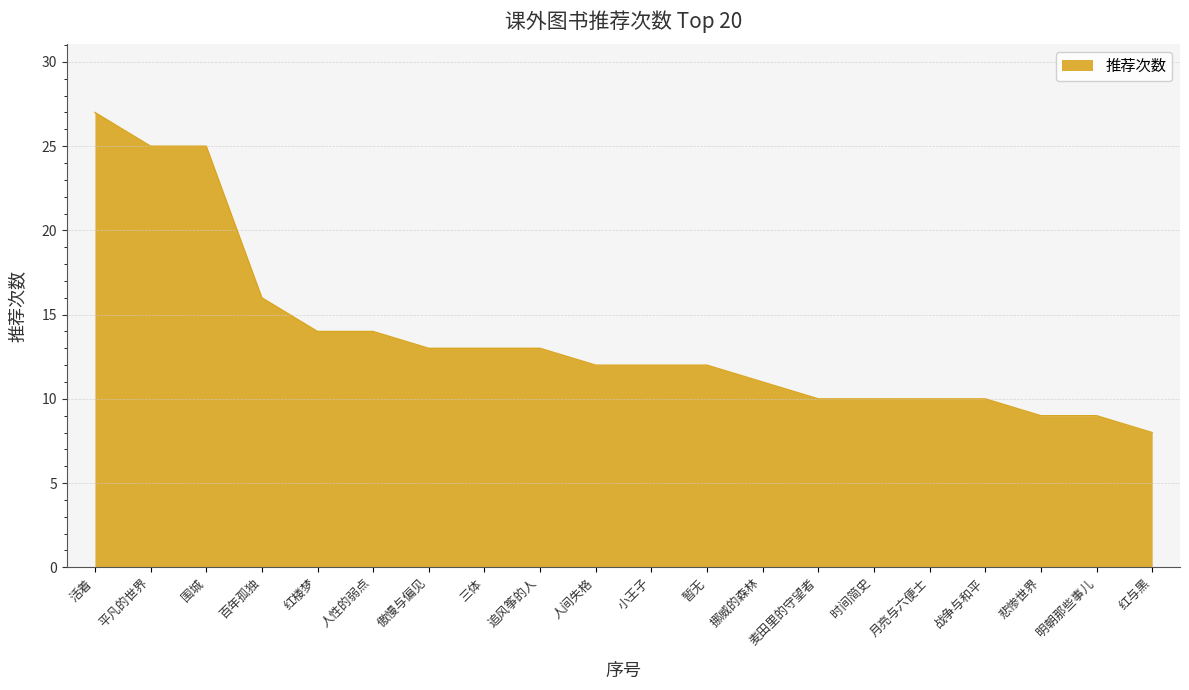

What position from the left is 明朝那些事儿?

19